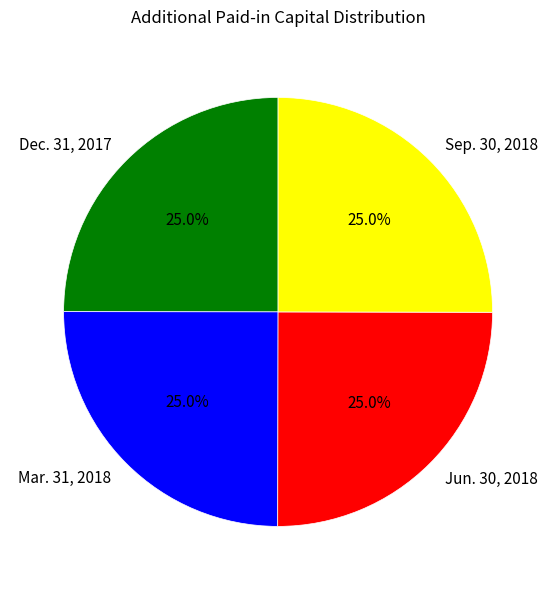

Is Jun. 30, 2018 the majority of the pie?

No